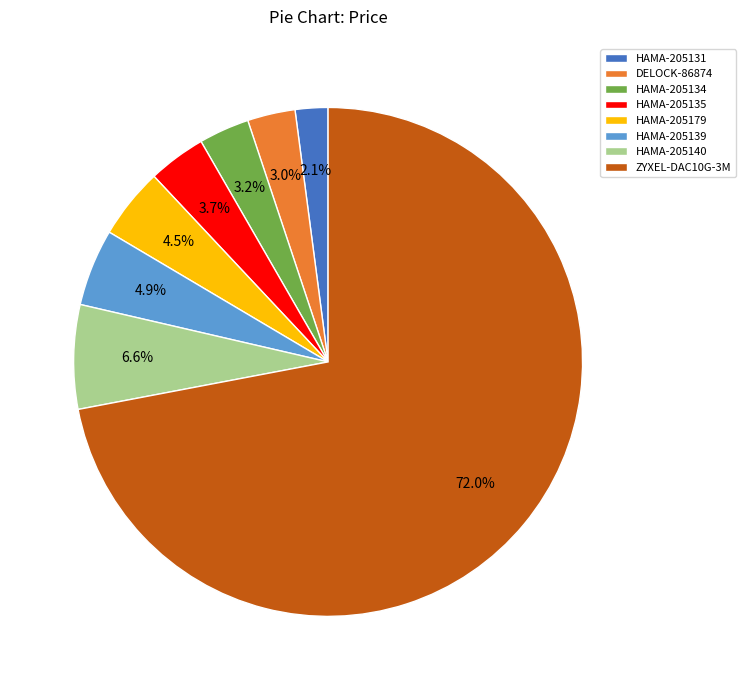

Is ZYXEL-DAC10G-3M the majority of the pie?

Yes